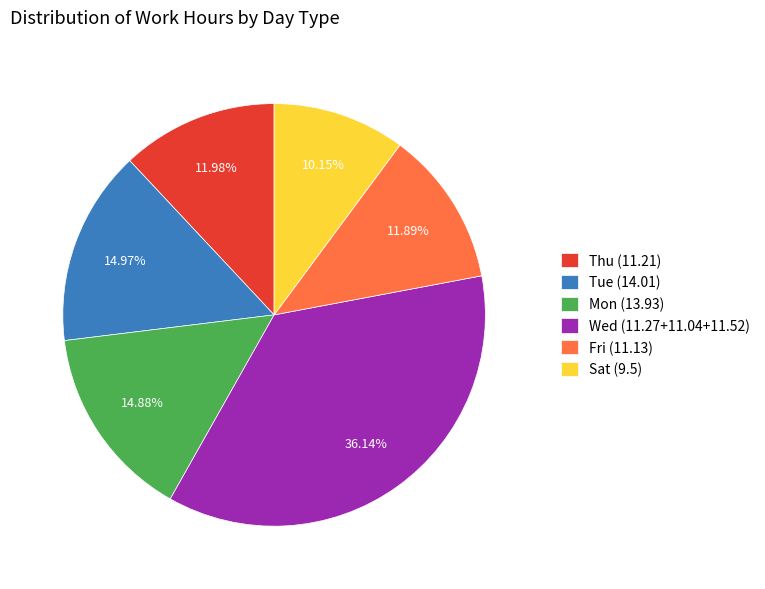

Approximately how many times larger is the value at Mon (13.93) compared to Wed (11.27+11.04+11.52)?

0.4